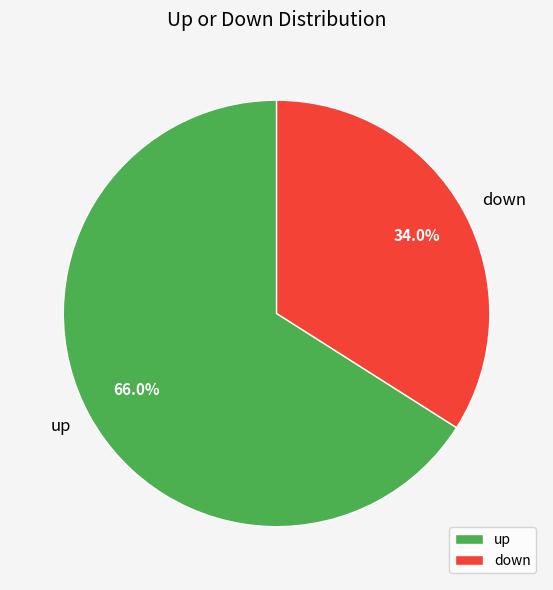

To the nearest percent, what is the average slice percentage?

50%